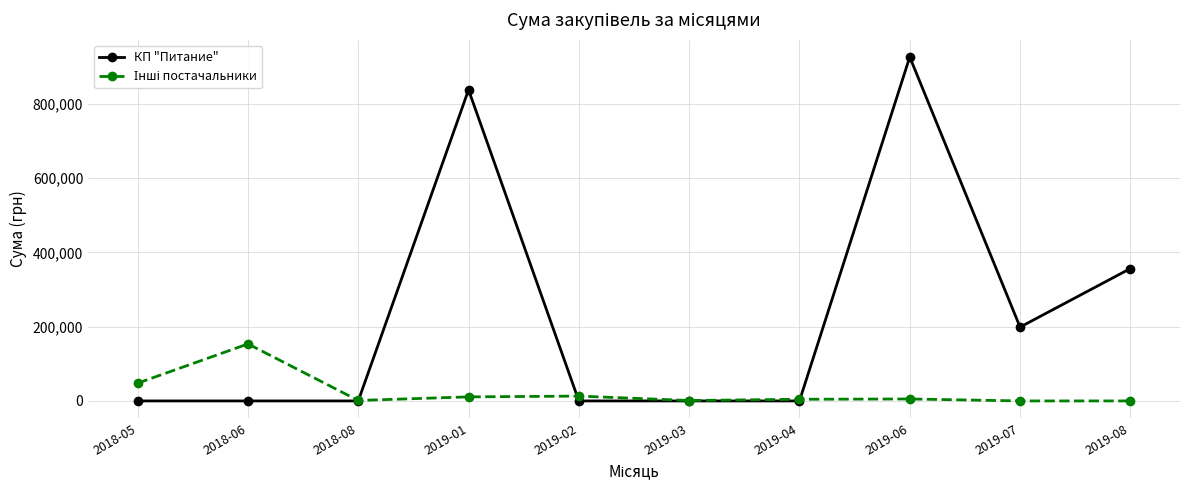

What is the label of the 4th point from the left?

2019-01